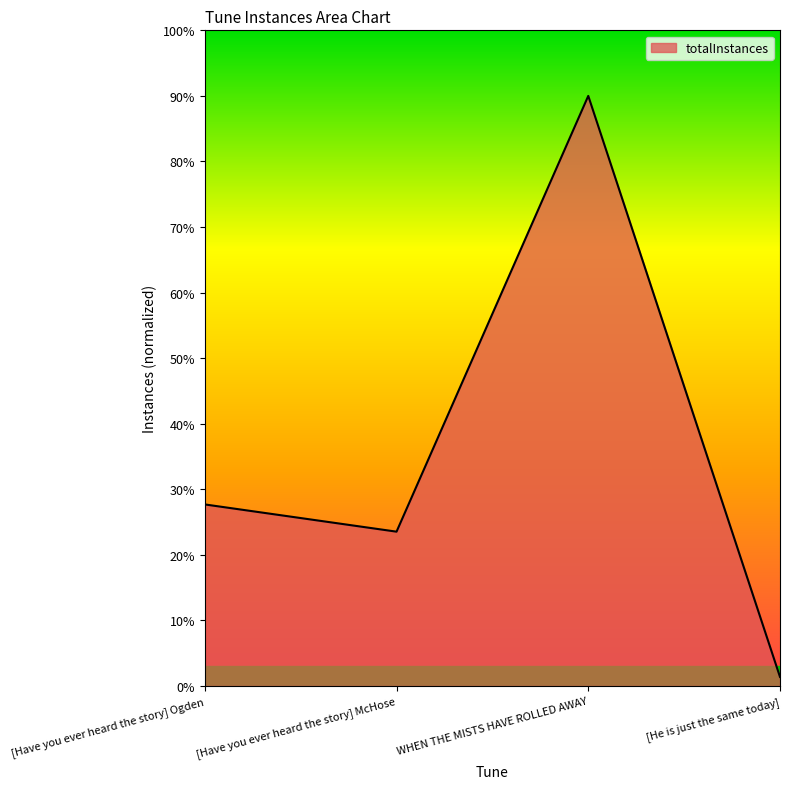

Count the number of values greater than 27.

2